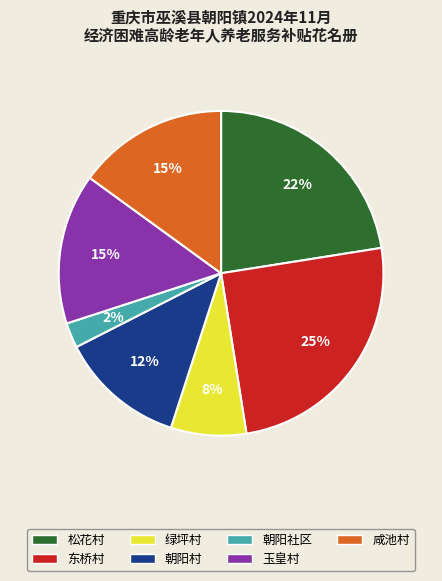

What percentage is the 东桥村 slice, to the nearest percent?

25%